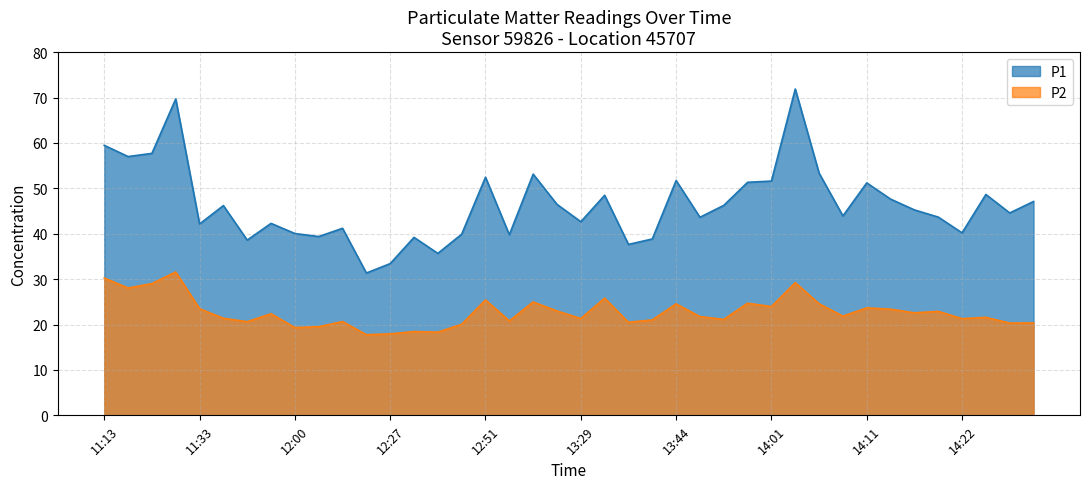

Reading right to left, transcribe all the data shown in this chart.

P1: 47.1	44.6	48.6	40.2	43.7	45.2	47.6	51.2	43.9	53.4	71.9	51.6	51.3	46.2	43.6	51.7	38.9	37.6	48.5	42.6	46.5	53.1	39.8	52.5	39.9	35.7	39.2	33.4	31.4	41.2	39.4	40.0	42.3	38.6	46.2	42.1	69.7	57.7	57.0	59.5
P2: 20.4	20.3	21.6	21.3	22.9	22.6	23.4	23.7	21.9	24.6	29.2	23.9	24.7	21.1	21.8	24.6	21.0	20.5	25.8	21.3	23.0	25.0	20.8	25.4	20.1	18.3	18.4	17.9	17.8	20.6	19.5	19.3	22.4	20.6	21.4	23.5	31.6	29.0	28.1	30.2